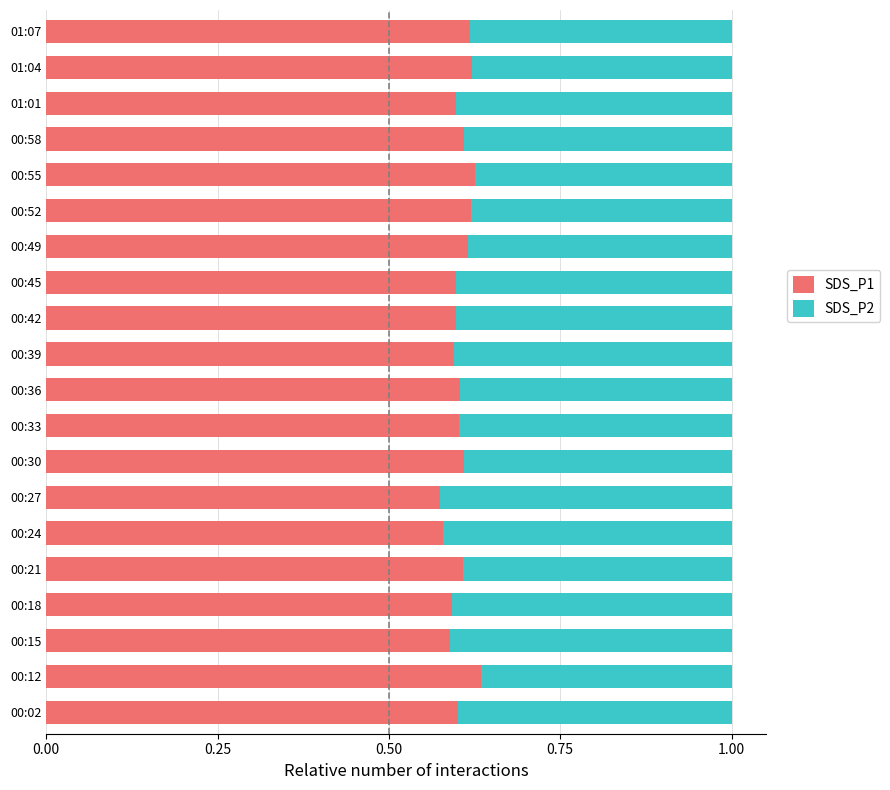

Count the SDS_P1 values in the range 0 to 1.

20